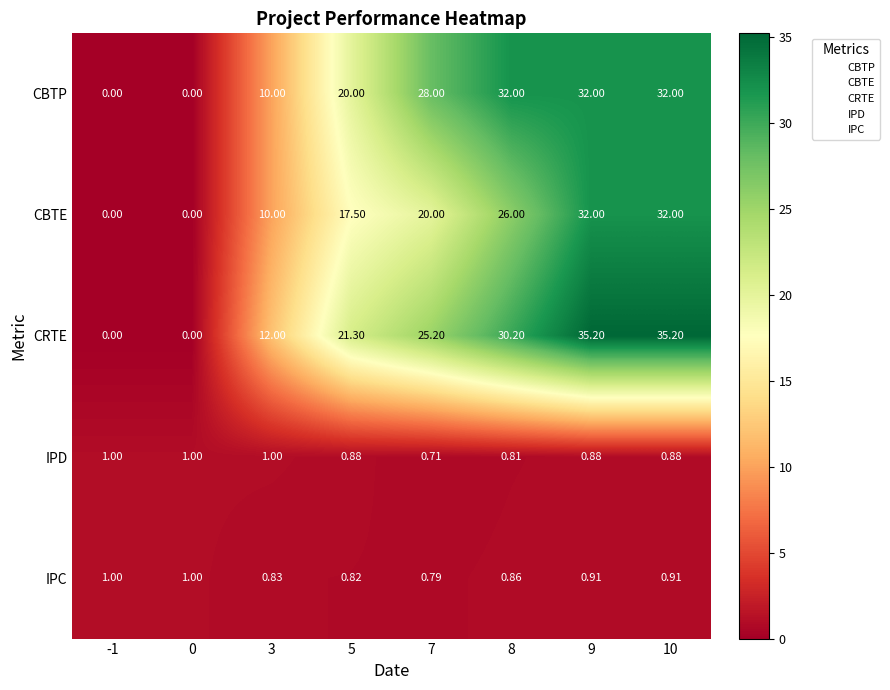

Which series has the largest total across all categories?

CRTE